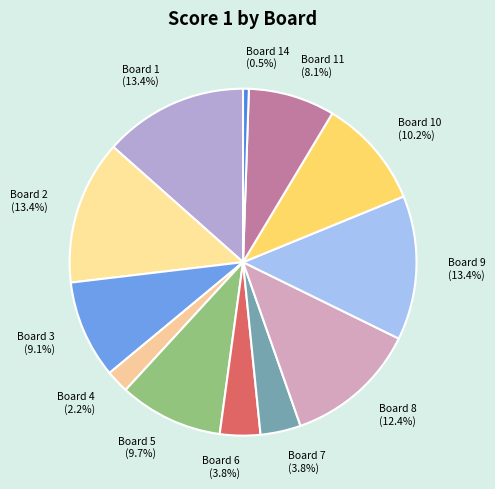

Which has a higher value, Board 5 or Board 2?

Board 2